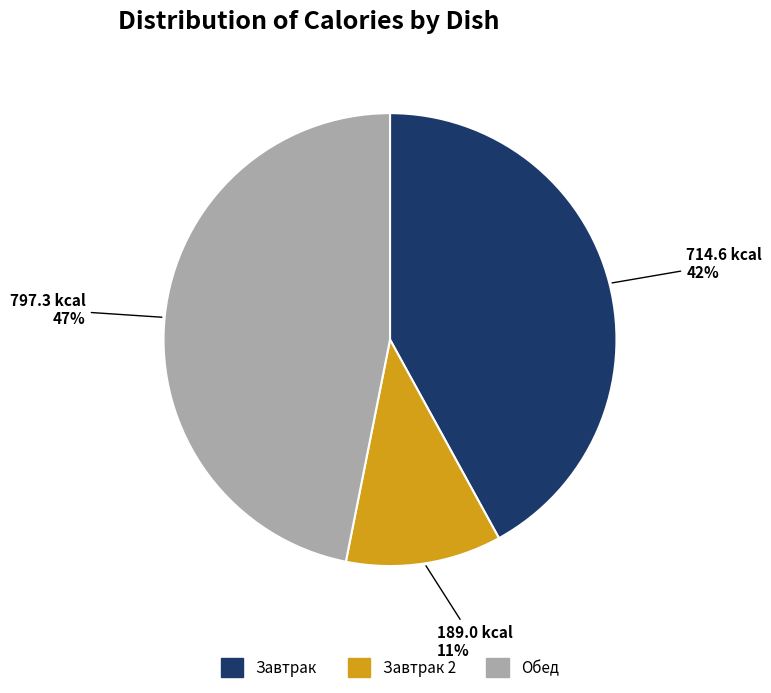

To the nearest percent, what is the average slice percentage?

33%